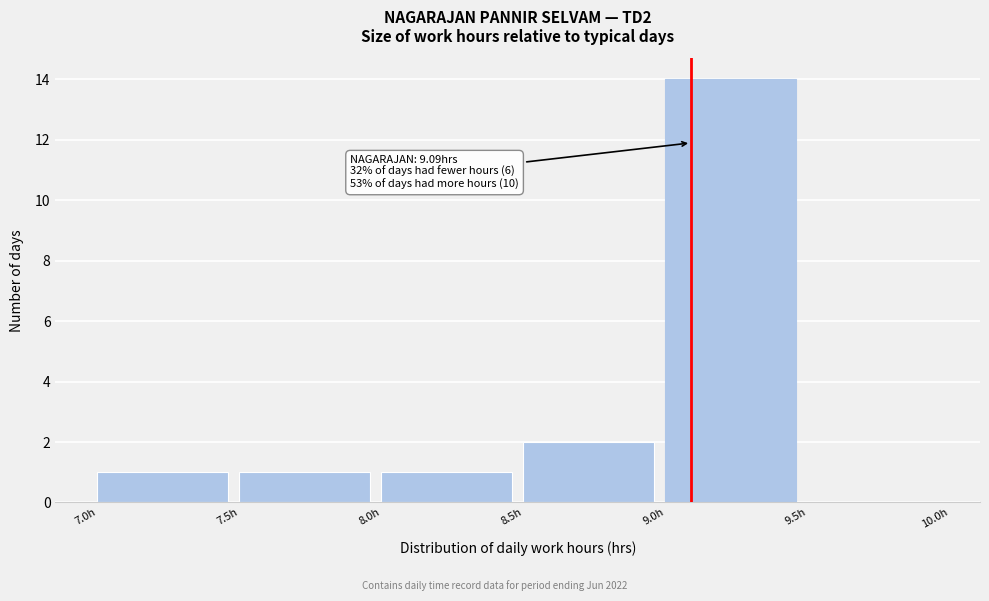

Over which range of the x-axis is the bar tallest?

9.0 to 9.5